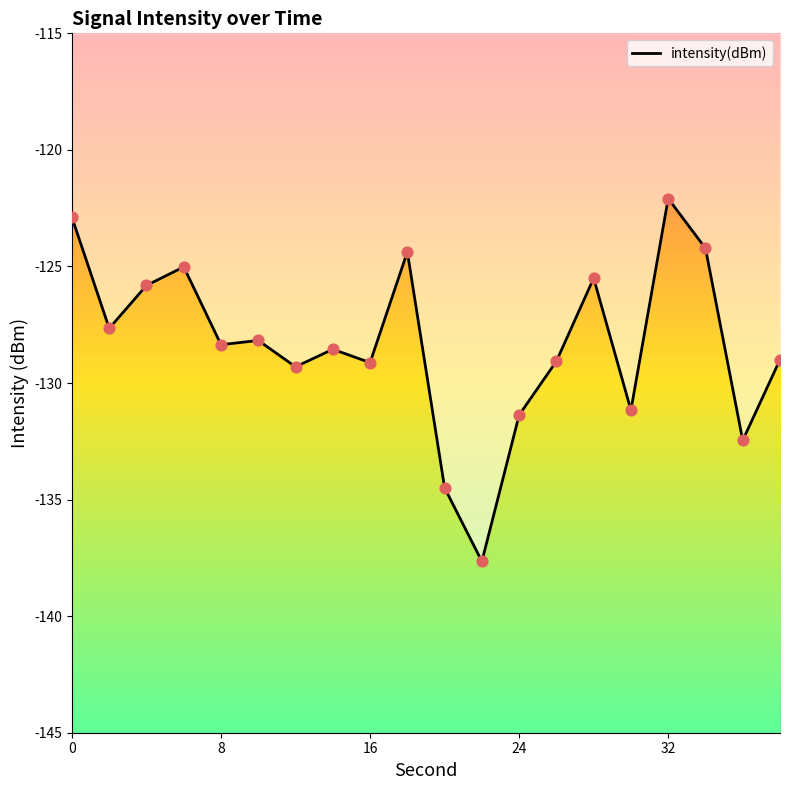

What is the greatest value displayed?

-122.1